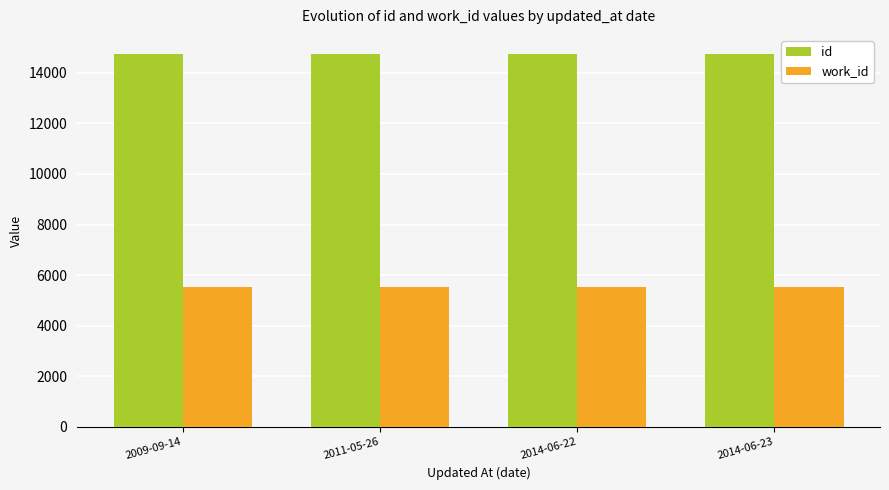

What is the label of the 3rd bar from the left?

2014-06-22